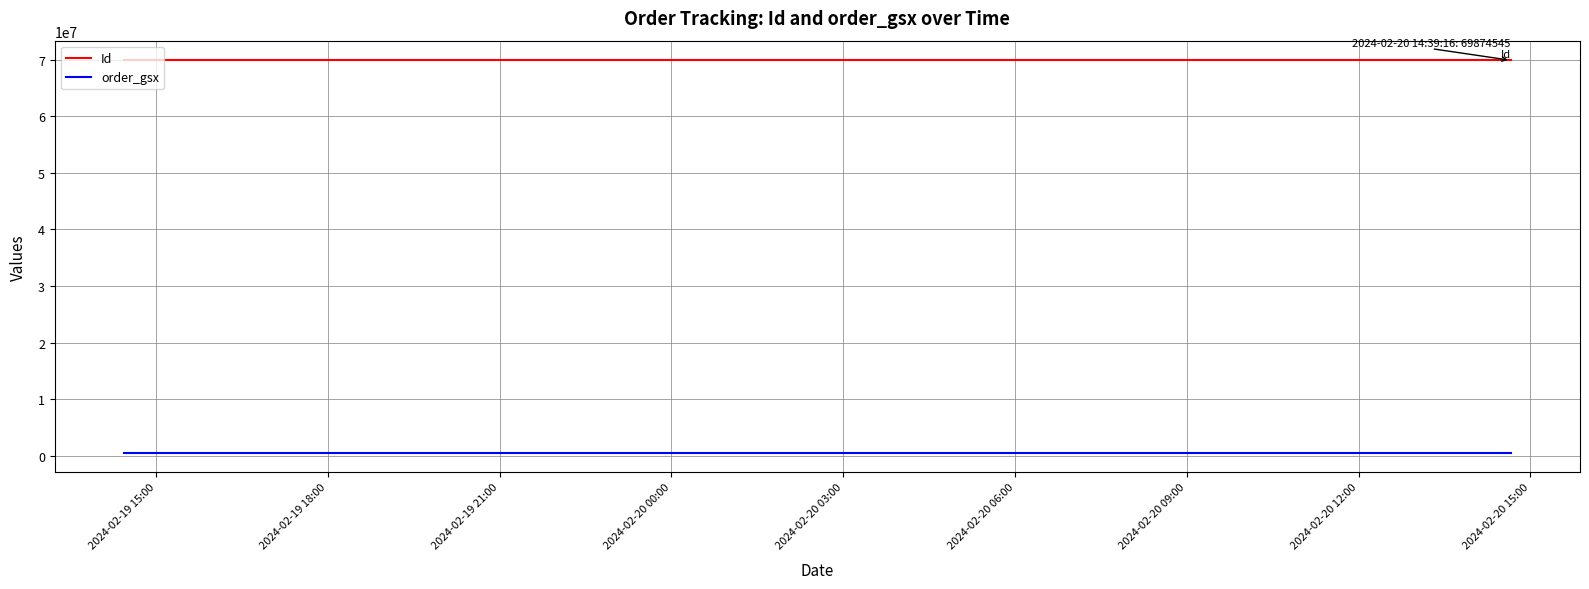

How many lines are shown in the chart?

2